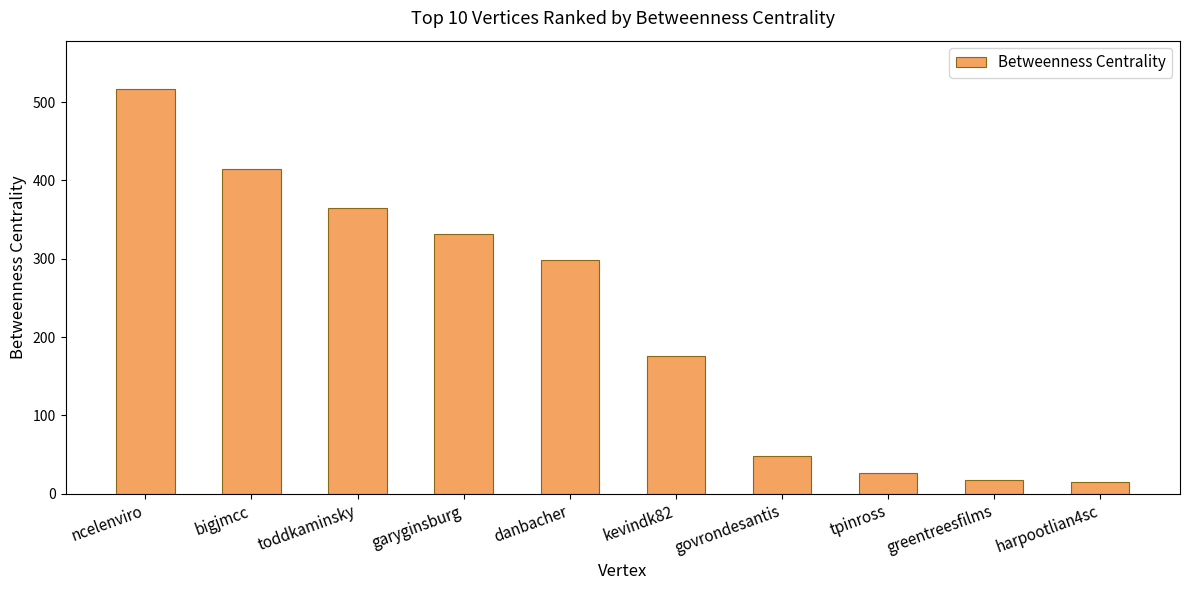

How many distinct data groups are displayed?

1